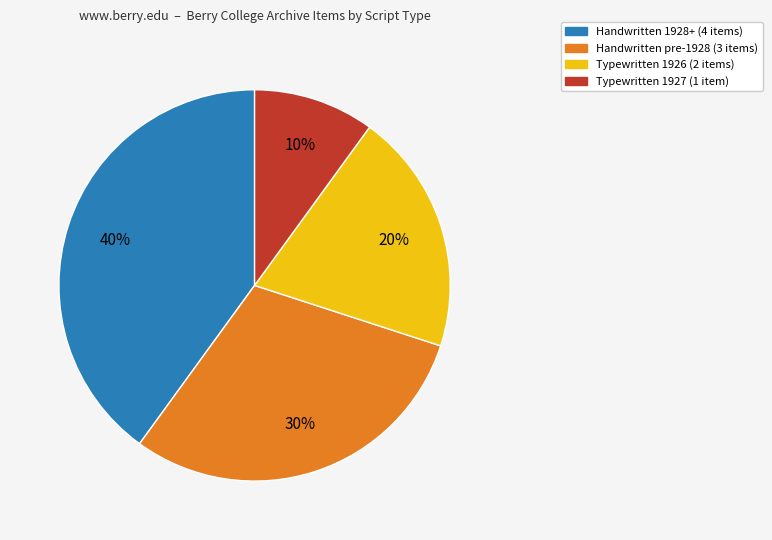

Count the number of slices in the pie.

4